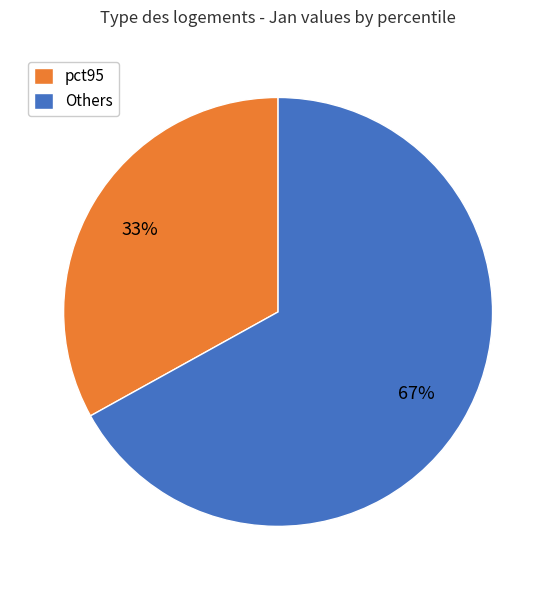

Which slice is the largest?

Others